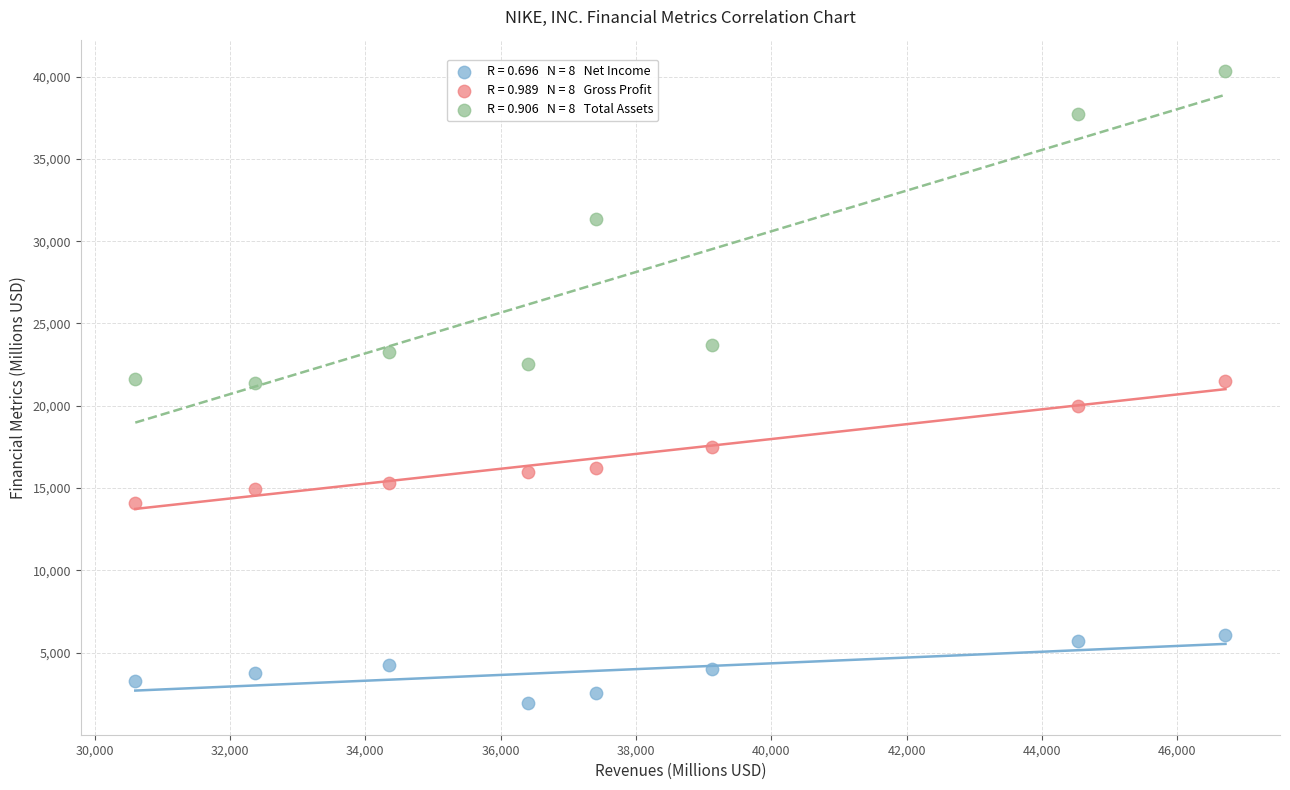

Across all data points, what is the range of Y values (max minus min)?

38388